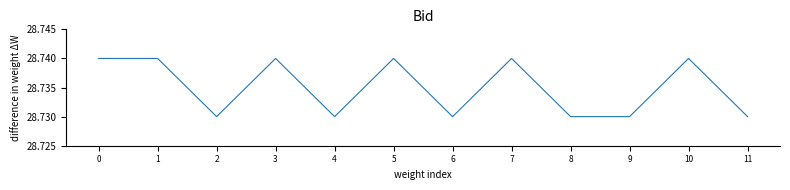

The value at 11 is 12.0. True or false?

False